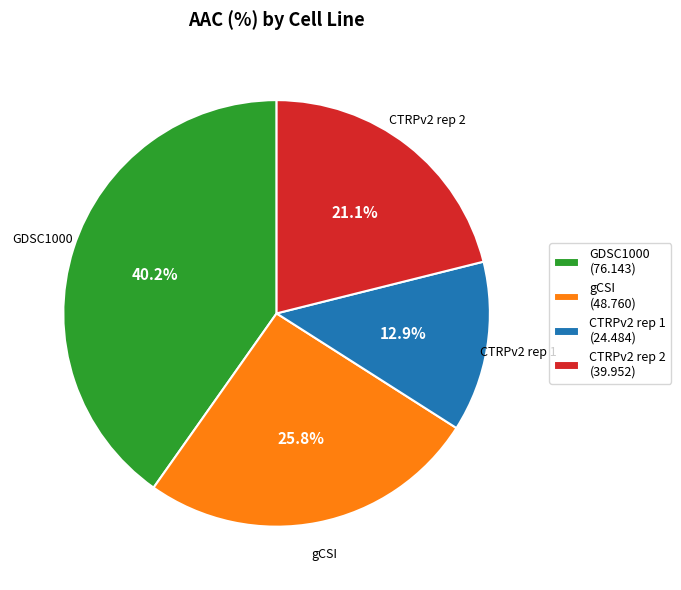

Between GDSC1000 (76.143) and CTRPv2 rep 2 (39.952), which is larger?

GDSC1000 (76.143)